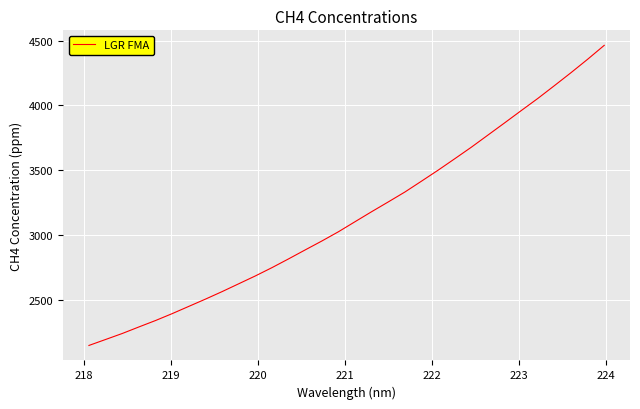

What is the difference between the maximum and minimum values?

2314.9